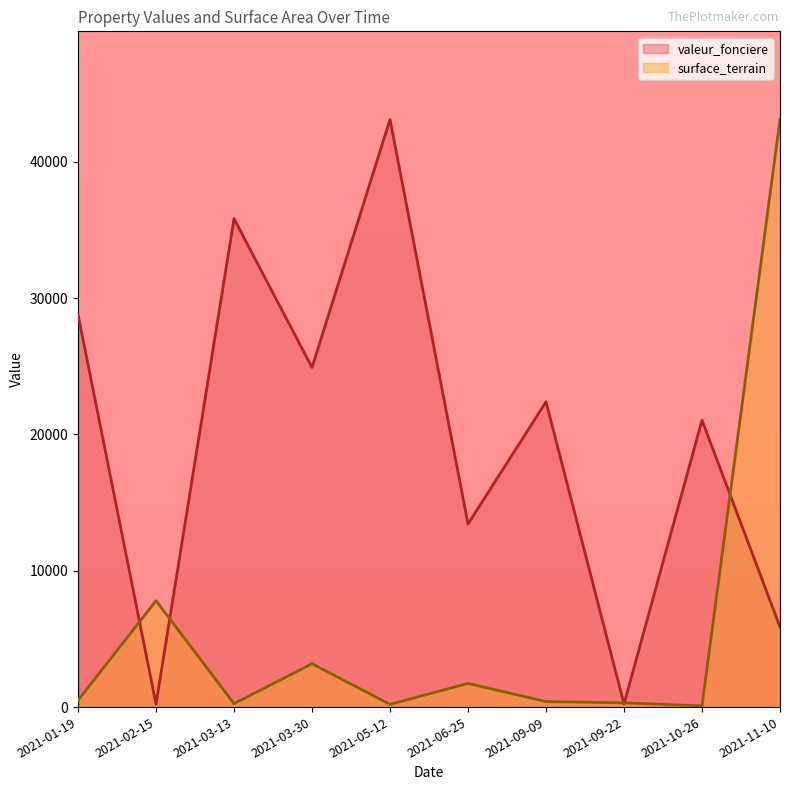

What is the difference between the highest and lowest values at 2021-05-12?

42907.0